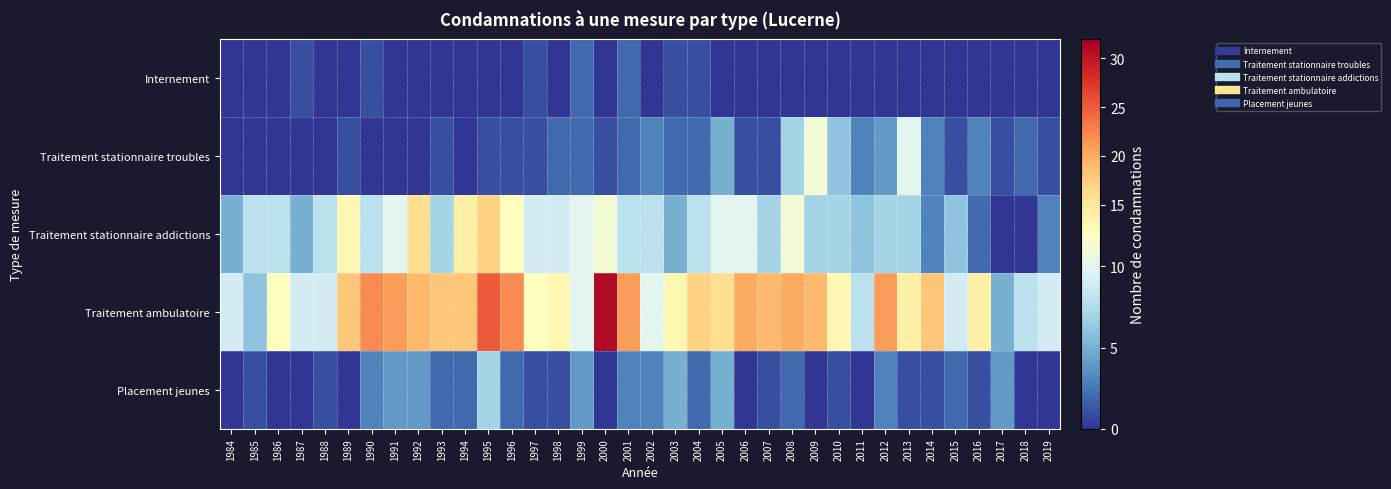

Reading right to left, transcribe all the data shown in this chart.

Internement: 2019=0	2018=0	2017=0	2016=0	2015=0	2014=0	2013=0	2012=0	2011=0	2010=0	2009=0	2008=0	2007=0	2006=0	2005=0	2004=1	2003=1	2002=0	2001=2	2000=0	1999=2	1998=0	1997=1	1996=0	1995=0	1994=0	1993=0	1992=0	1991=0	1990=1	1989=0	1988=0	1987=1	1986=0	1985=0	1984=0
Traitement stationnaire troubles: 2019=1	2018=2	2017=1	2016=3	2015=1	2014=3	2013=10	2012=4	2011=3	2010=6	2009=11	2008=7	2007=1	2006=1	2005=5	2004=2	2003=2	2002=3	2001=2	2000=1	1999=2	1998=2	1997=1	1996=1	1995=1	1994=0	1993=1	1992=0	1991=0	1990=0	1989=1	1988=0	1987=0	1986=0	1985=0	1984=0
Traitement stationnaire addictions: 2019=3	2018=0	2017=0	2016=2	2015=6	2014=3	2013=7	2012=7	2011=6	2010=7	2009=7	2008=11	2007=7	2006=10	2005=10	2004=8	2003=5	2002=8	2001=8	2000=11	1999=10	1998=9	1997=9	1996=12	1995=17	1994=14	1993=7	1992=16	1991=10	1990=8	1989=13	1988=8	1987=5	1986=8	1985=8	1984=5
Traitement ambulatoire: 2019=9	2018=8	2017=5	2016=14	2015=9	2014=18	2013=14	2012=21	2011=8	2010=13	2009=19	2008=20	2007=19	2006=20	2005=16	2004=17	2003=13	2002=10	2001=21	2000=31	1999=10	1998=13	1997=12	1996=22	1995=25	1994=18	1993=18	1992=19	1991=21	1990=22	1989=18	1988=9	1987=9	1986=12	1985=6	1984=9
Placement jeunes: 2019=0	2018=0	2017=4	2016=1	2015=2	2014=1	2013=1	2012=3	2011=0	2010=1	2009=0	2008=2	2007=1	2006=0	2005=5	2004=2	2003=5	2002=3	2001=3	2000=0	1999=4	1998=1	1997=1	1996=2	1995=7	1994=2	1993=2	1992=4	1991=4	1990=3	1989=0	1988=1	1987=0	1986=0	1985=1	1984=0